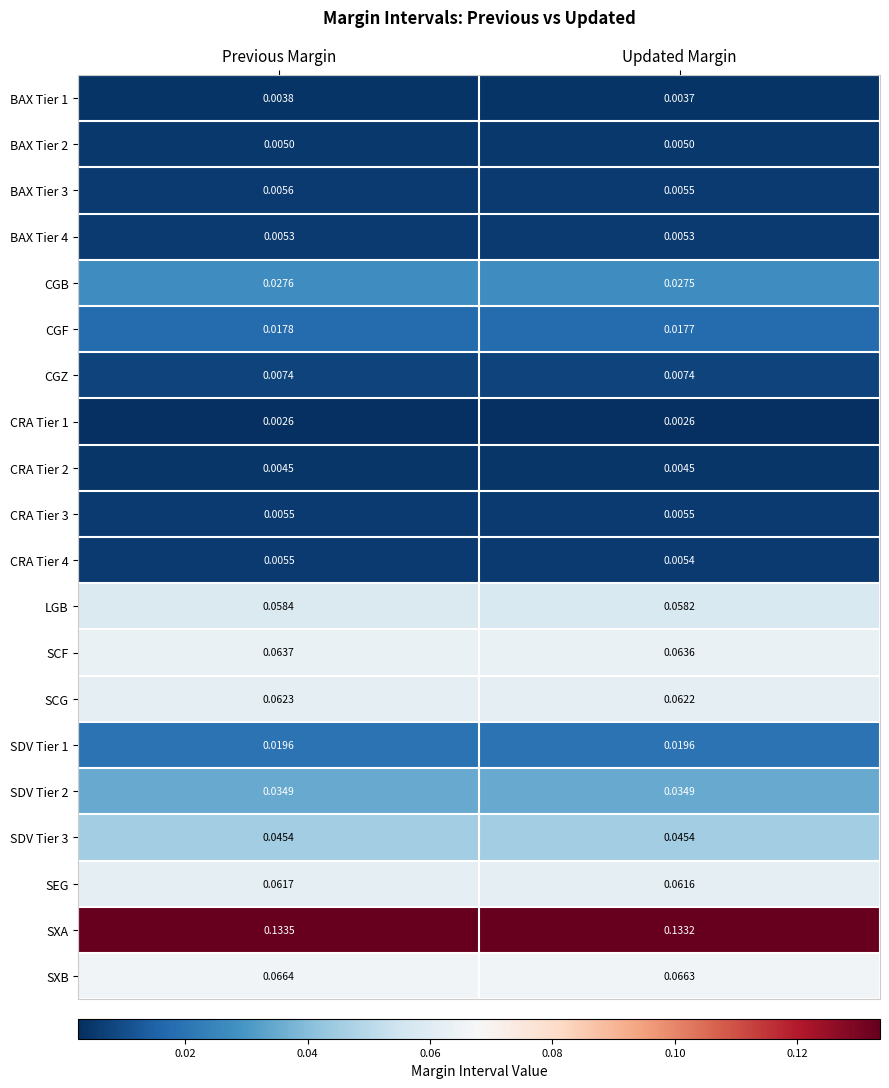

At which category does the chart reach its peak across all series?

Previous Margin